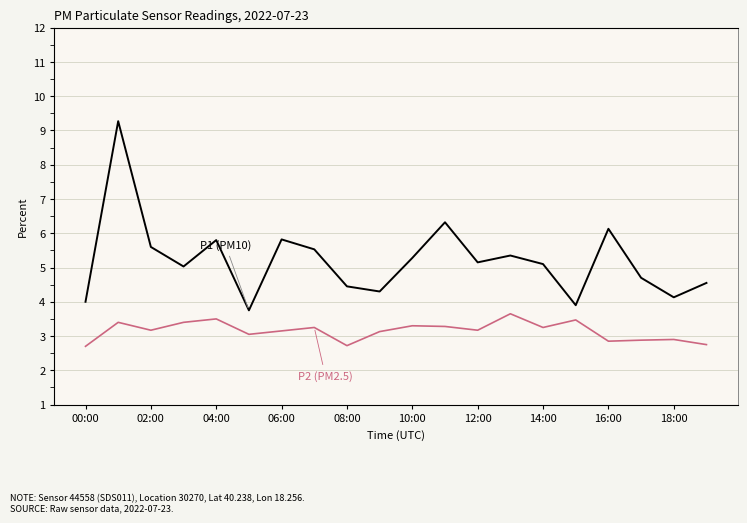

True or false: P2 (PM2.5) and P1 (PM10) intersect in this chart.

False